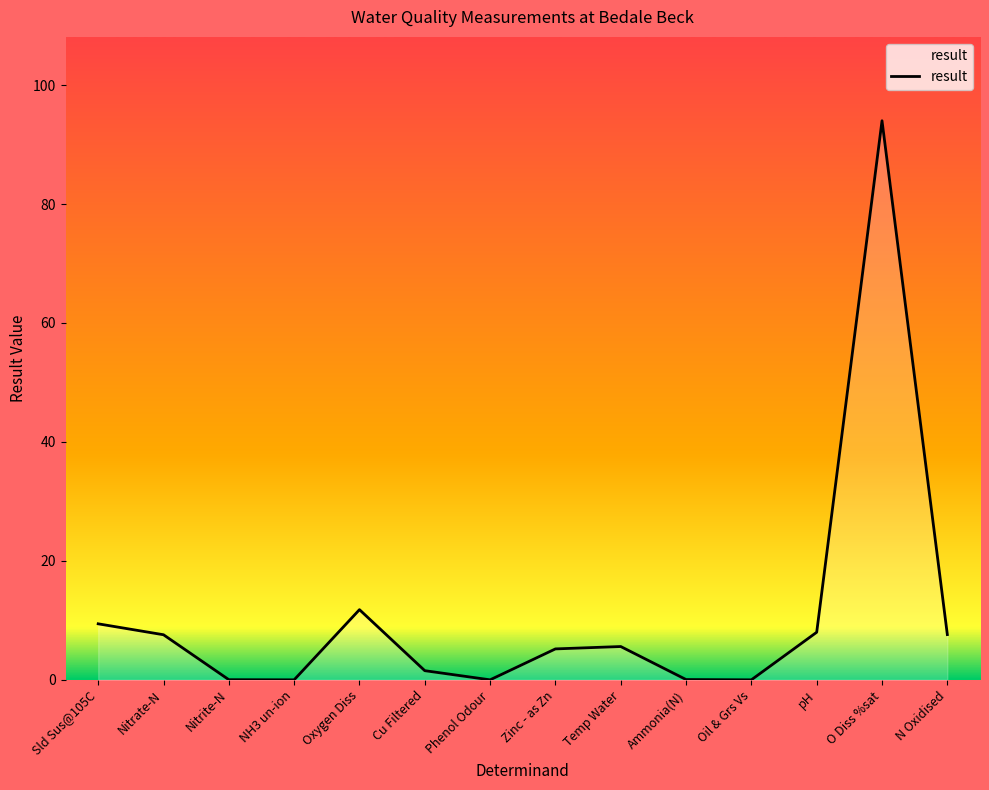

Is it true that the value at Cu Filtered is 1.5?

True